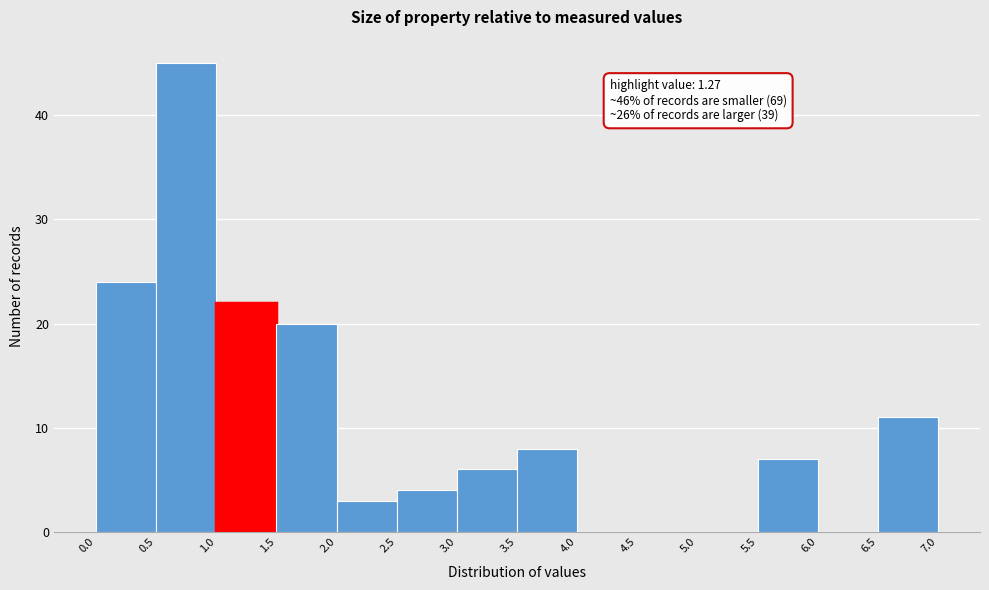

Which range on the x-axis has the tallest bar?

0.5 to 1.0